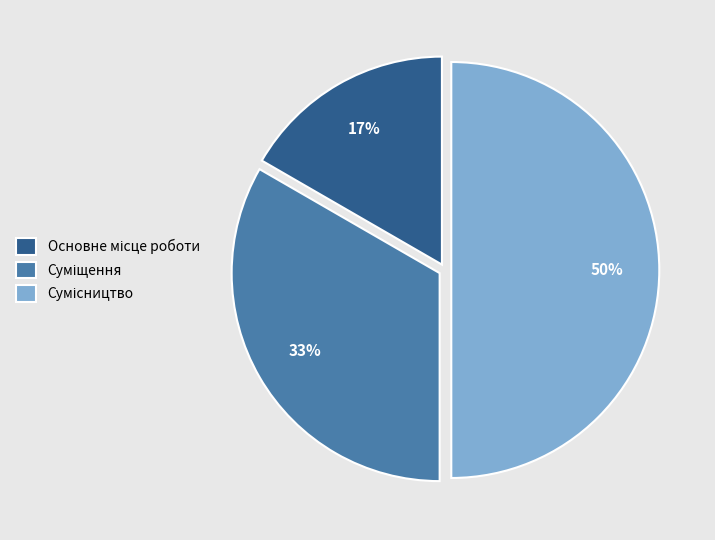

To the nearest percent, what is the difference between the largest and smallest slice percentages?

33%